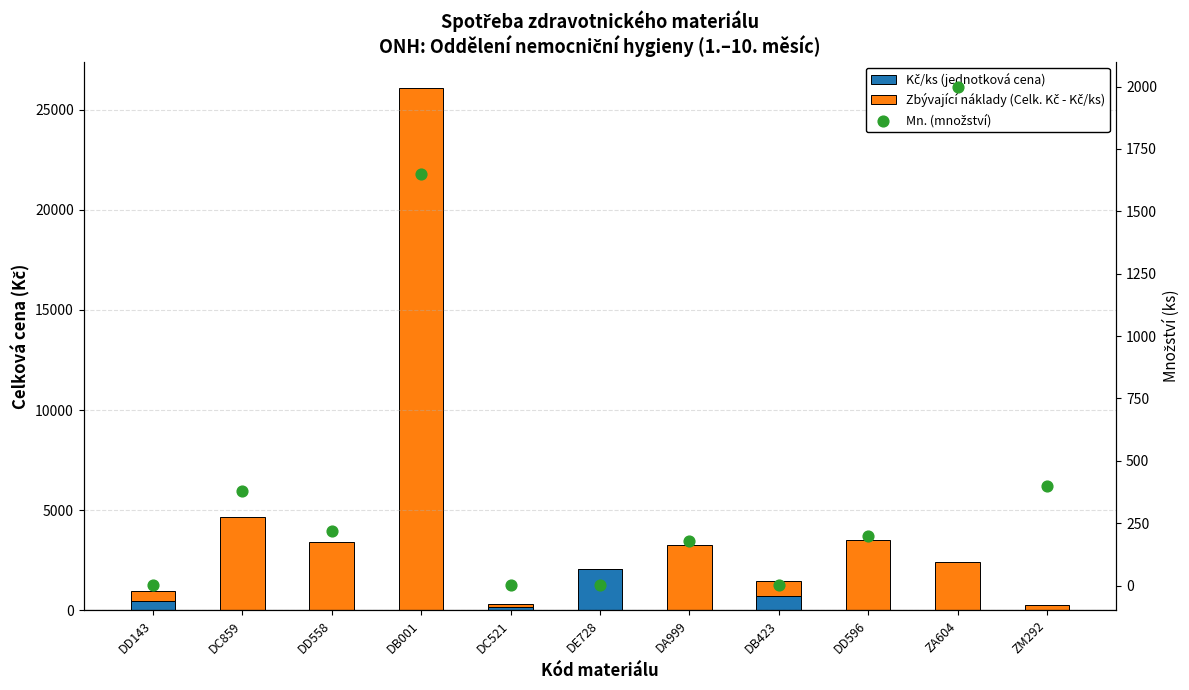

Which series reaches the minimum Y coordinate?

Zbývající náklady (Celk. Kč - Kč/ks)